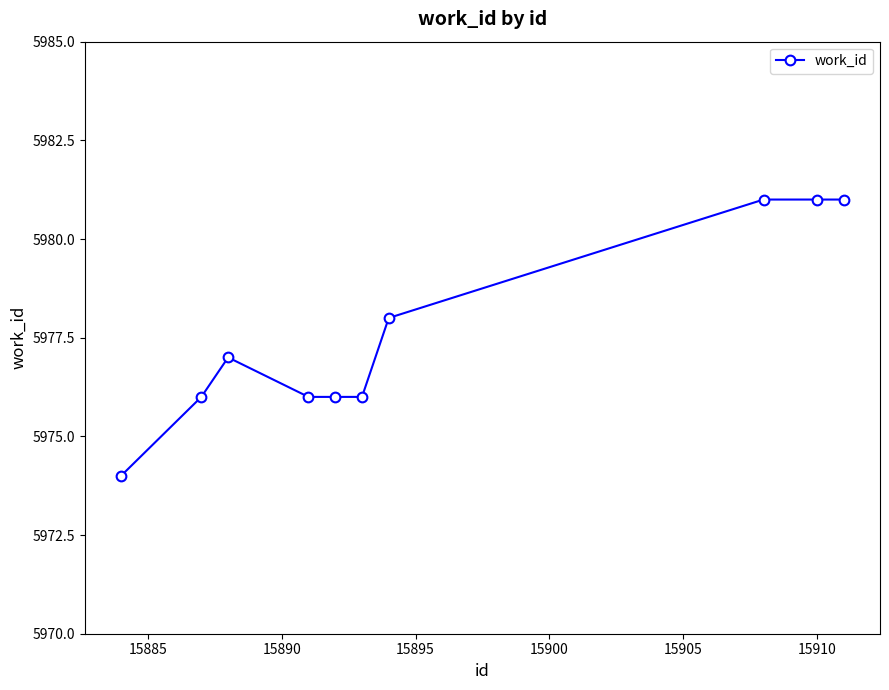

True or false: there are more than 0 points higher than both neighbors.

True